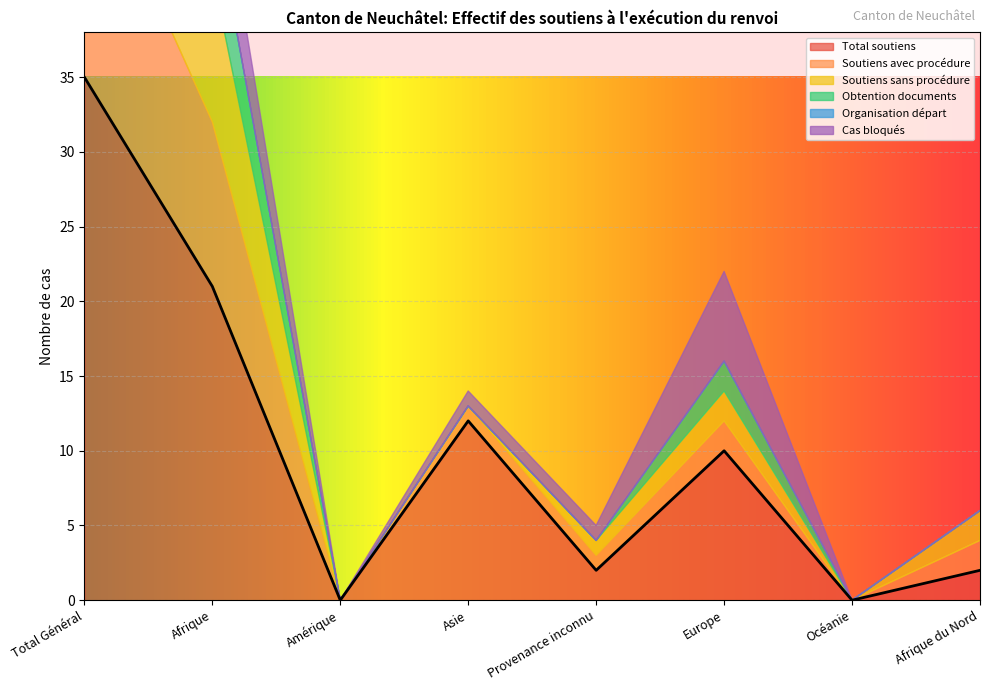

Reading right to left, transcribe all the data shown in this chart.

Total soutiens: Afrique du Nord=2	Océanie=0	Europe=10	Provenance inconnu=2	Asie=12	Amérique=0	Afrique=21	Total Général=35
Soutiens avec procédure: Afrique du Nord=2	Océanie=0	Europe=2	Provenance inconnu=1	Asie=1	Amérique=0	Afrique=11	Total Général=16
Soutiens sans procédure: Afrique du Nord=2	Océanie=0	Europe=2	Provenance inconnu=1	Asie=0	Amérique=0	Afrique=10	Total Général=15
Obtention documents: Afrique du Nord=0	Océanie=0	Europe=2	Provenance inconnu=0	Asie=0	Amérique=0	Afrique=5	Total Général=7
Organisation départ: Afrique du Nord=0	Océanie=0	Europe=0	Provenance inconnu=0	Asie=0	Amérique=0	Afrique=0	Total Général=0
Cas bloqués: Afrique du Nord=0	Océanie=0	Europe=6	Provenance inconnu=1	Asie=1	Amérique=0	Afrique=5	Total Général=12